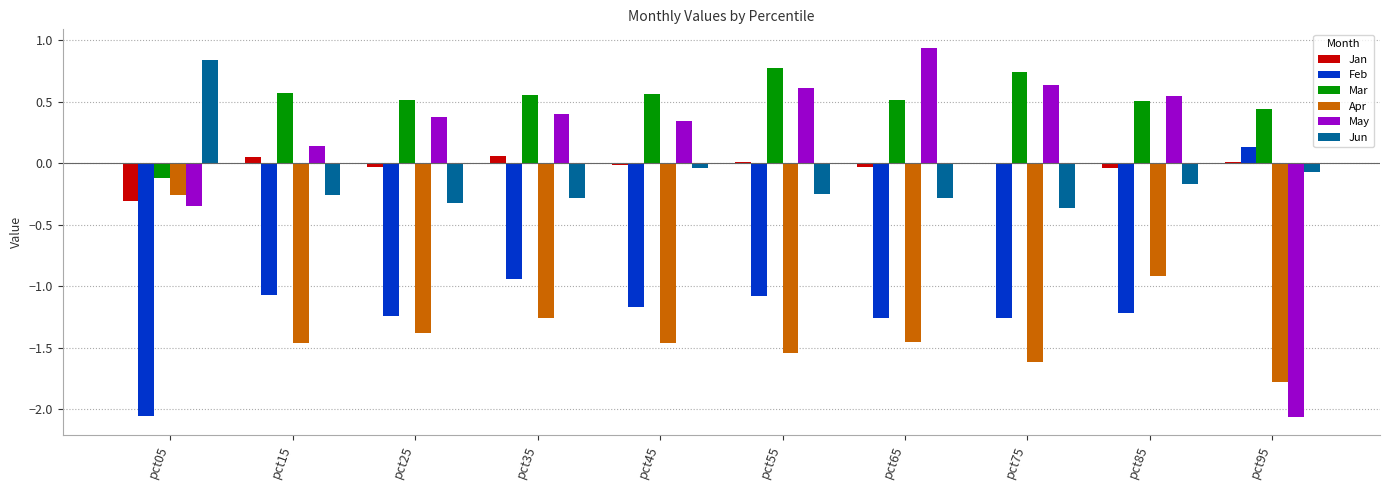

Where is Apr nearest to the value -1?

pct85